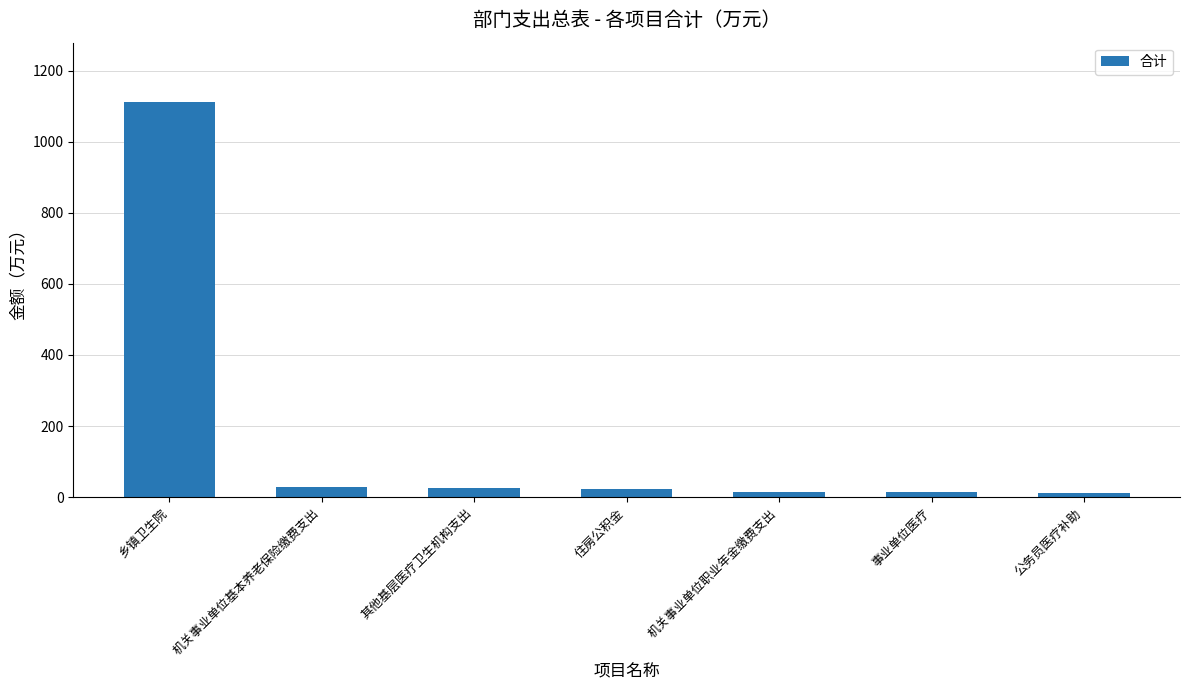

What is the label of the 7th bar from the left?

公务员医疗补助